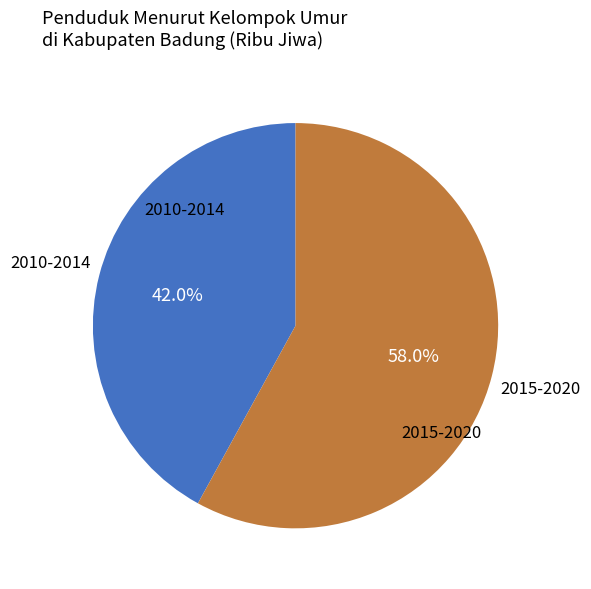

Is there any slice that represents more than half of the pie?

Yes